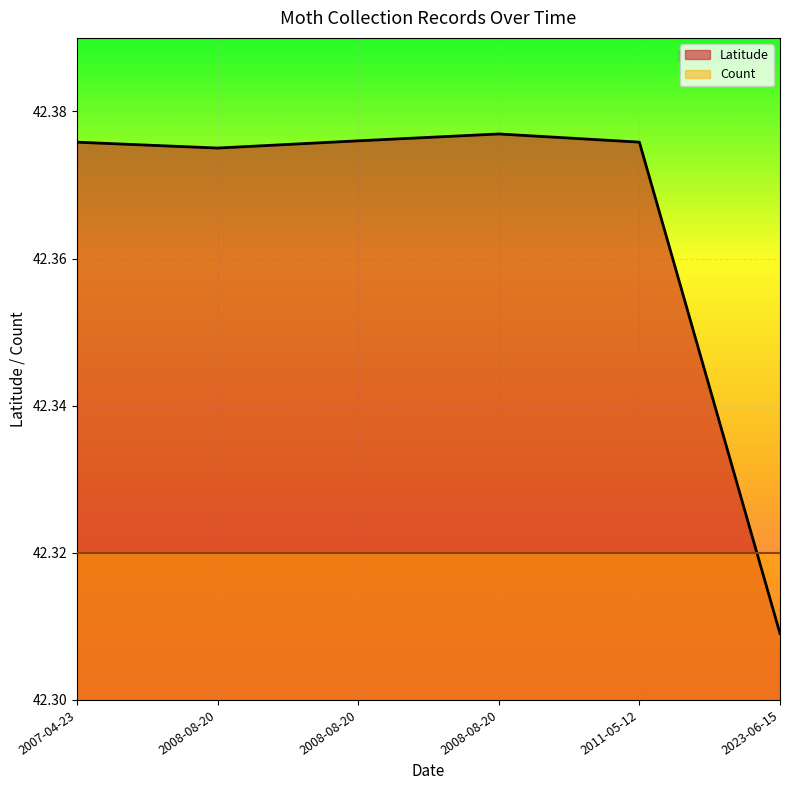

How many values are between 42 and 43?

6